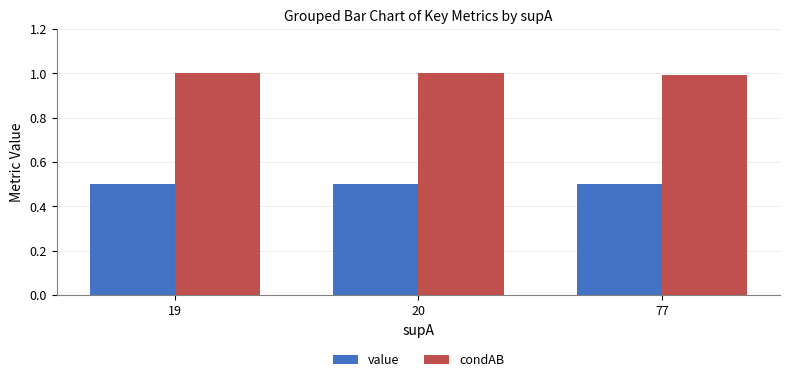

List the series in order of their overall mean, highest first.

condAB, value